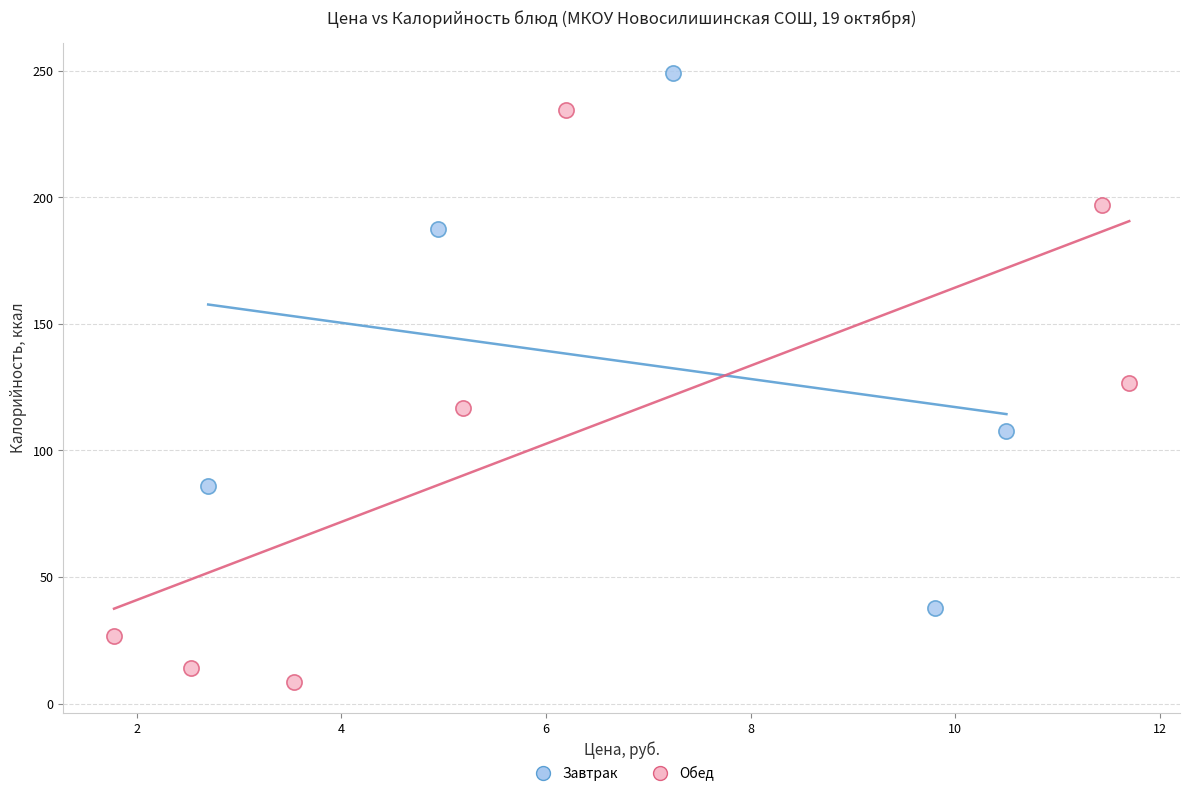

Which series has the widest spread of Y values?

Обед